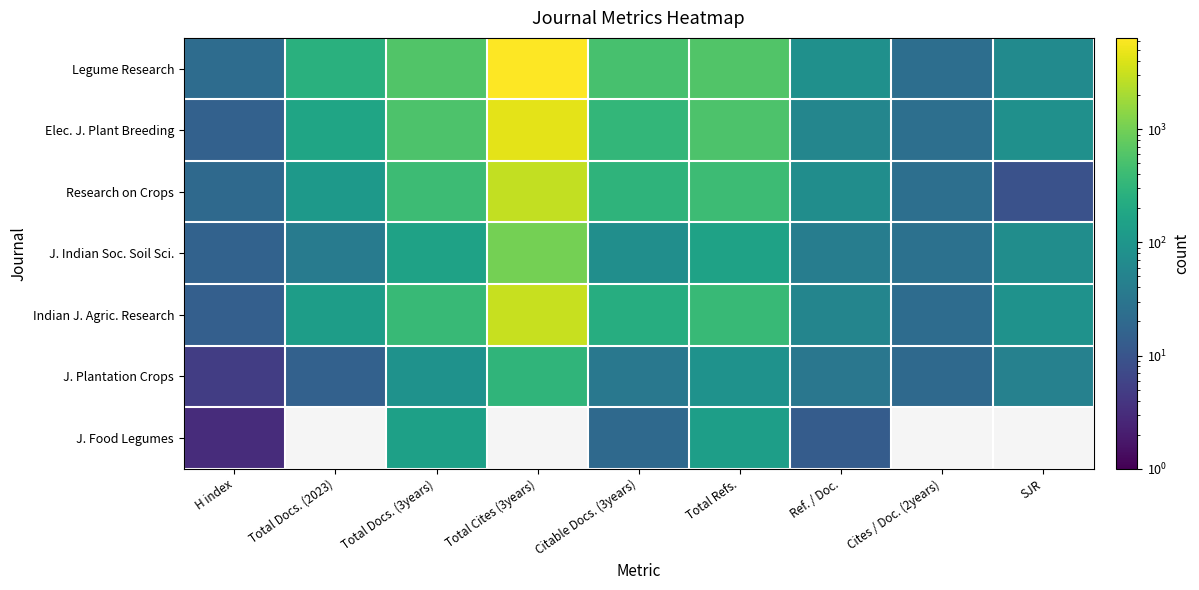

Is it true that Elec. J. Plant Breeding equals 196.4 at Total Docs. (3years)?

False